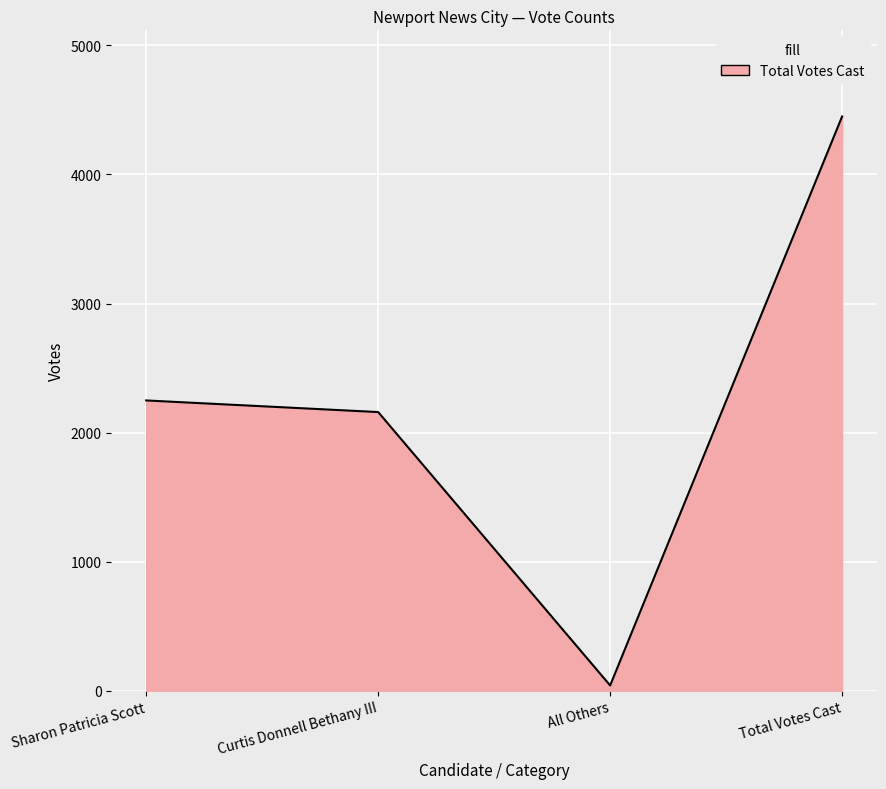

List the labels in order of value, smallest first.

All Others, Curtis Donnell Bethany III, Sharon Patricia Scott, Total Votes Cast